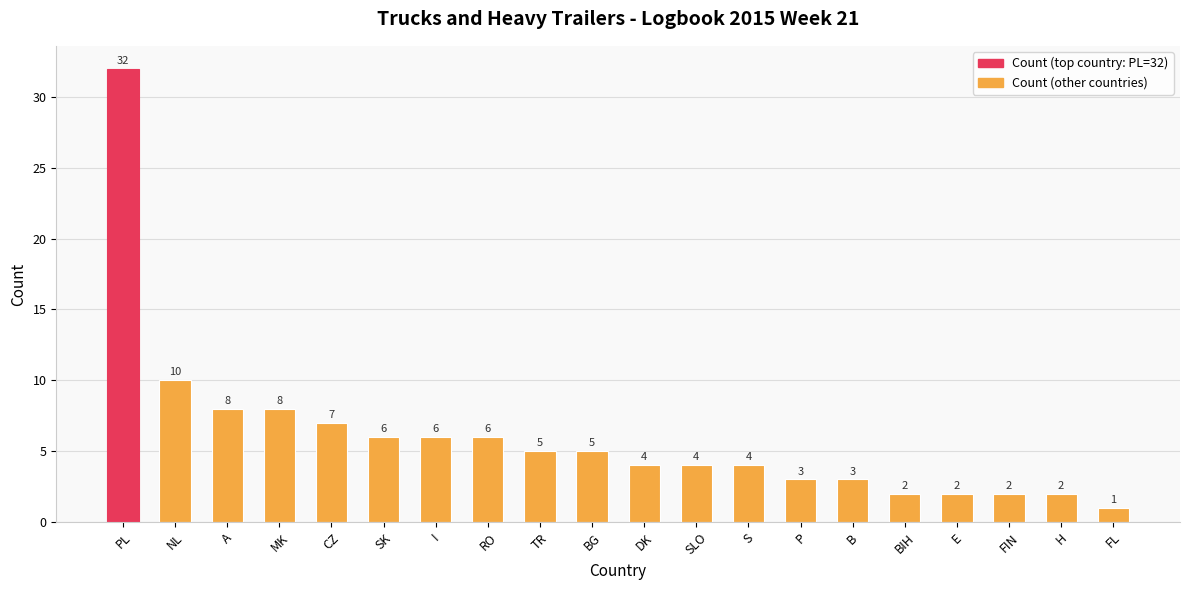

The value at I is 9. True or false?

False